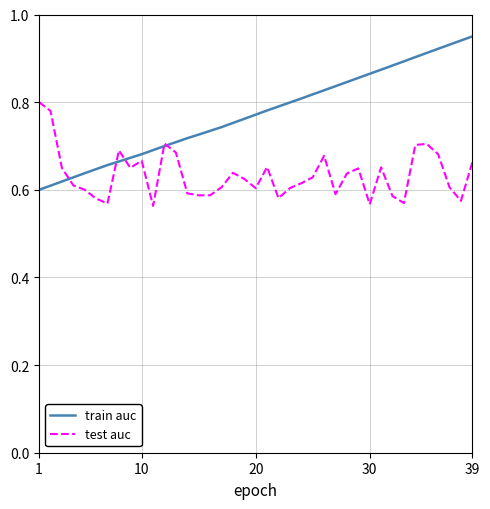

Which series has the largest range (max minus min)?

train auc